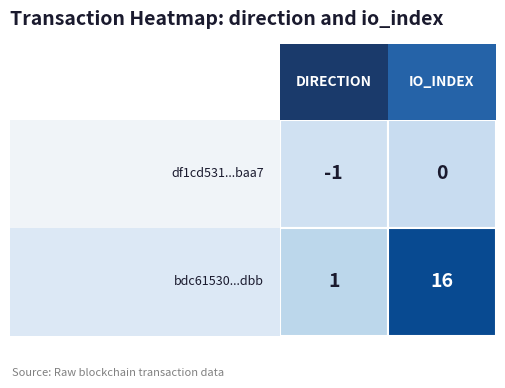

How many distinct data groups are displayed?

2